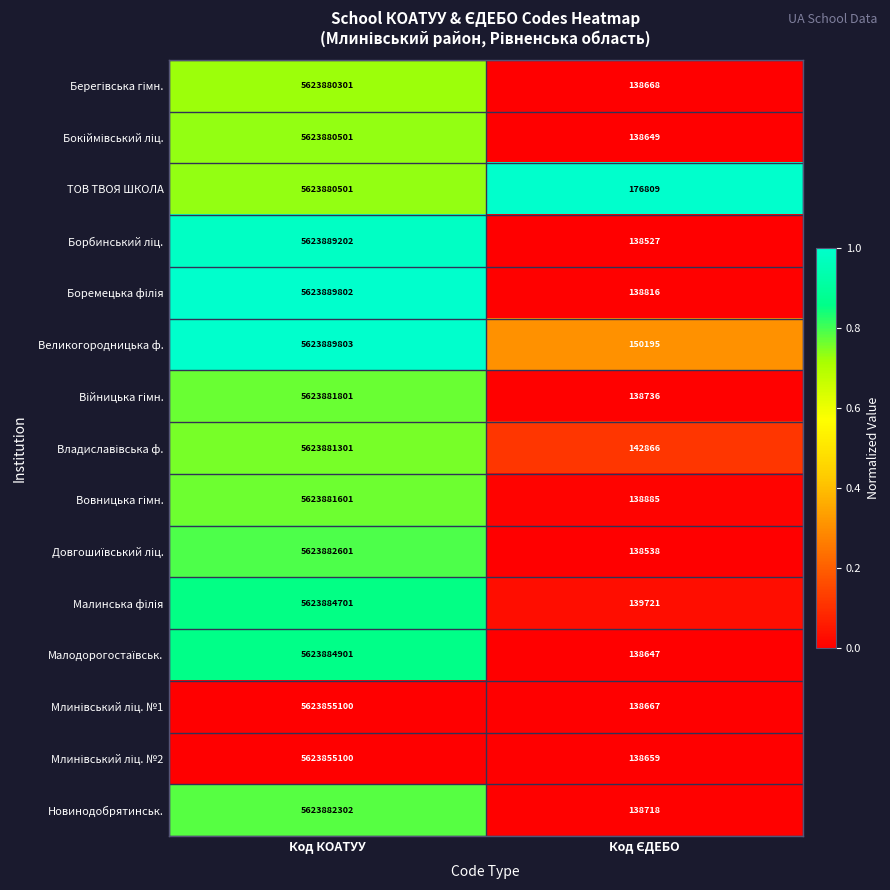

What is the maximum value shown in the chart?

5623889803